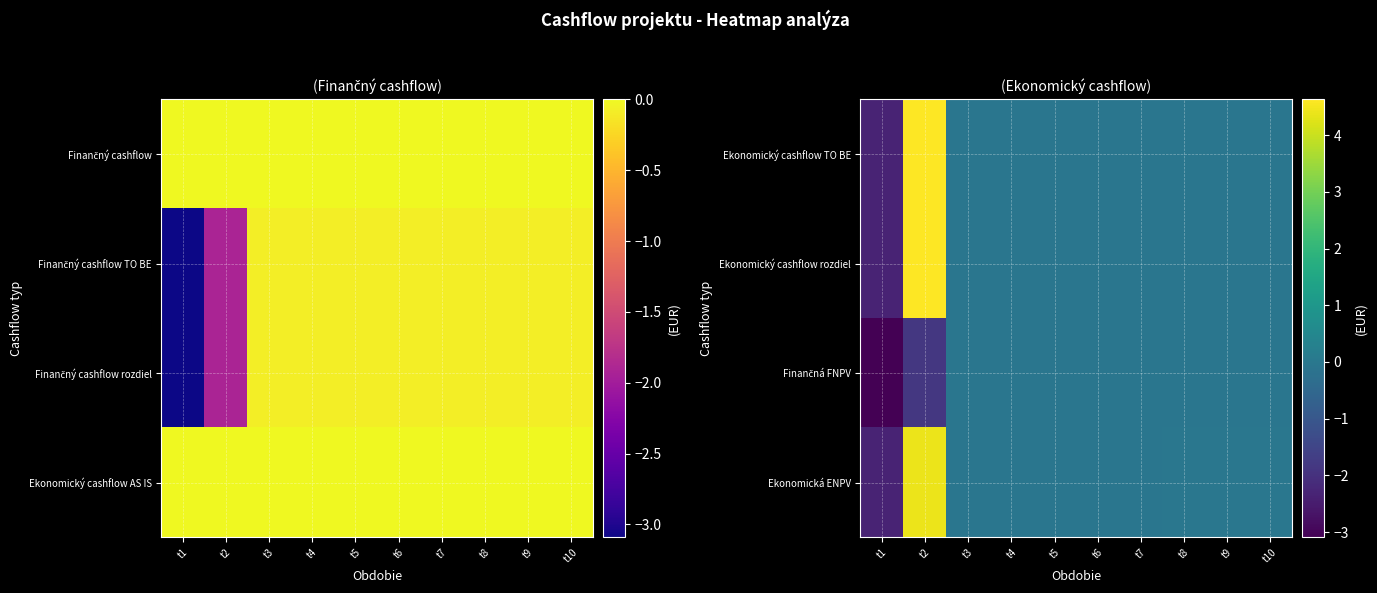

How many values in Ekonomický cashflow TO BE are below zero?

9